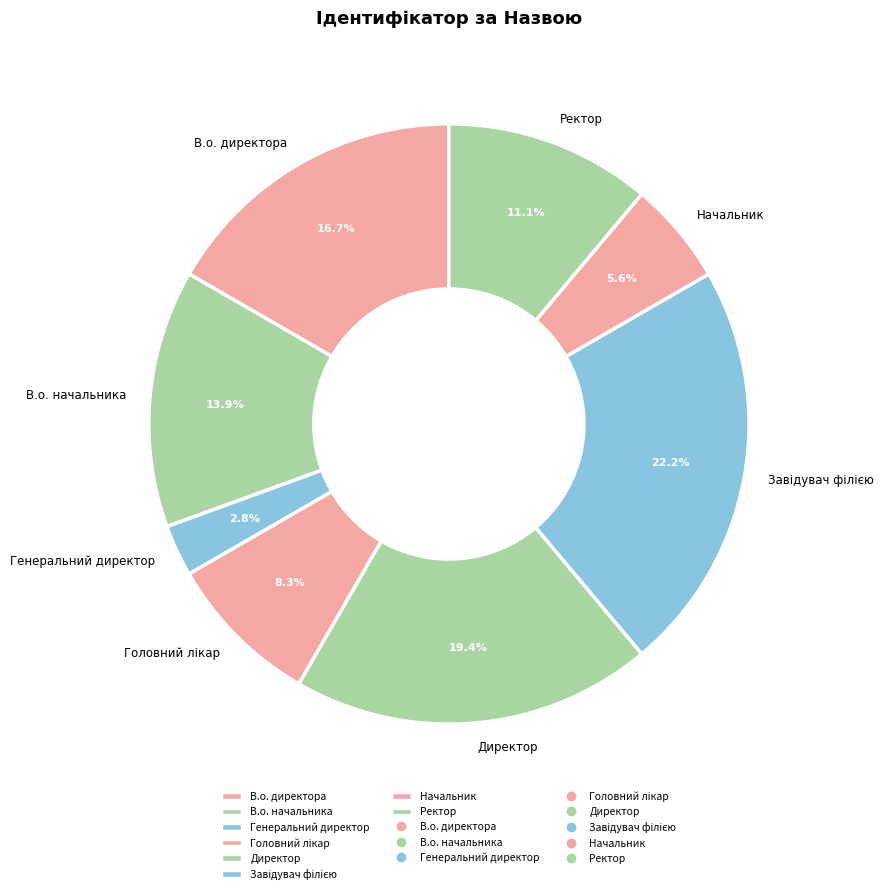

Which category has the smallest portion of the pie?

Генеральний директор